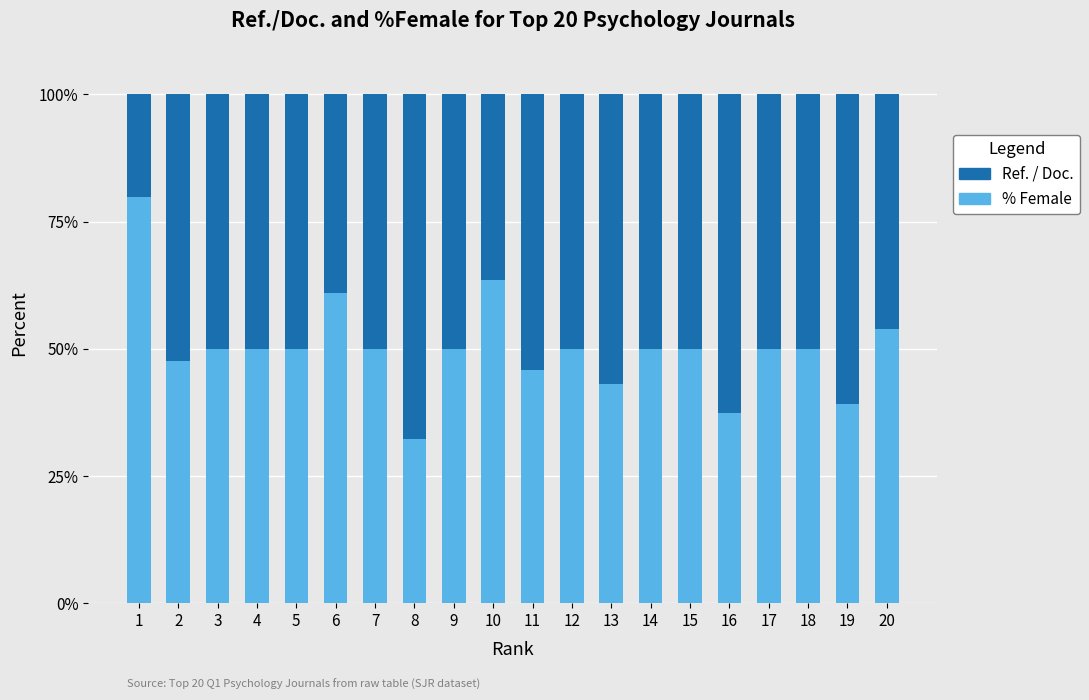

What is the difference between the maximum and second lowest values in the % Female series?

42.5